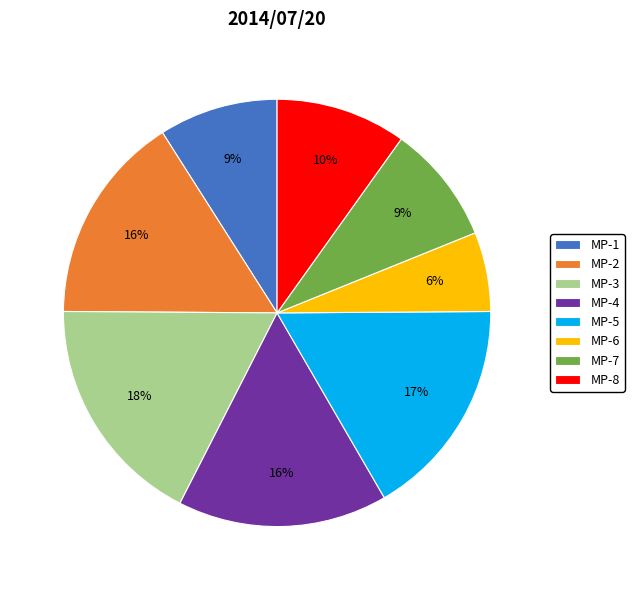

Does MP-1 account for over 50% of the chart?

No